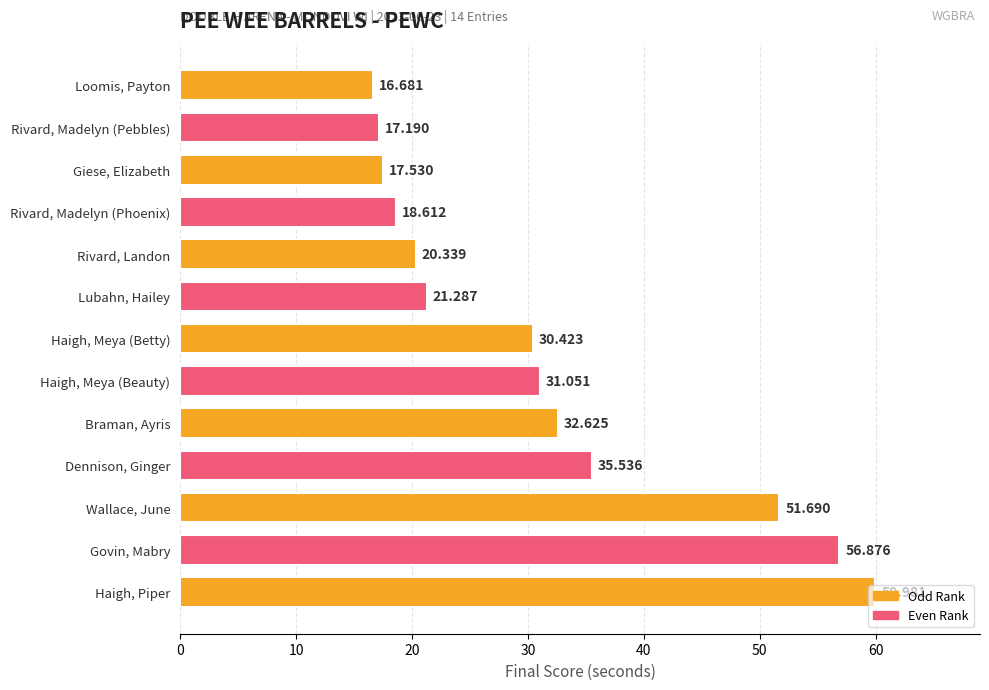

Between Braman, Ayris and Wallace, June, which is larger?

Wallace, June